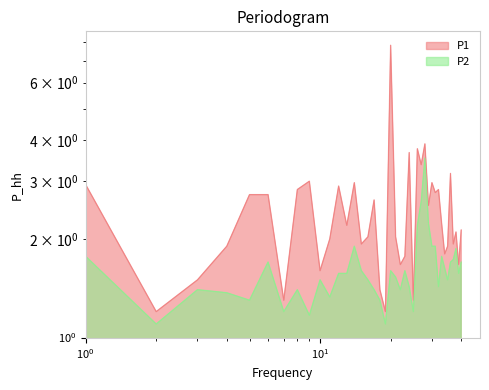

True or false: P2 has a value of 1.2 at 00:35.

False